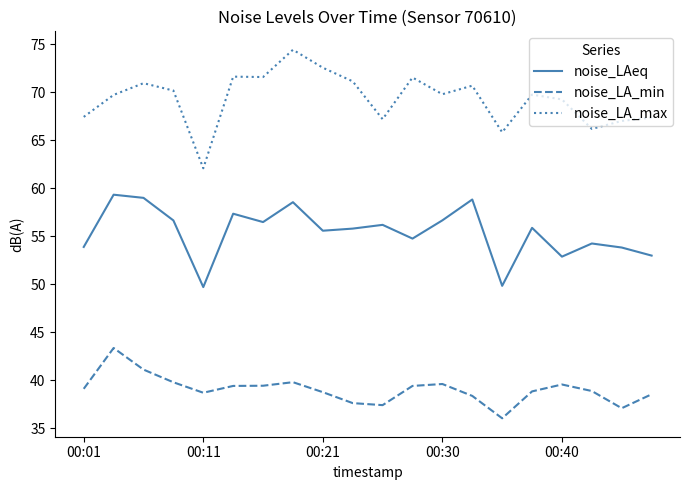

True or false: noise_LA_min and noise_LAeq cross at least once.

False